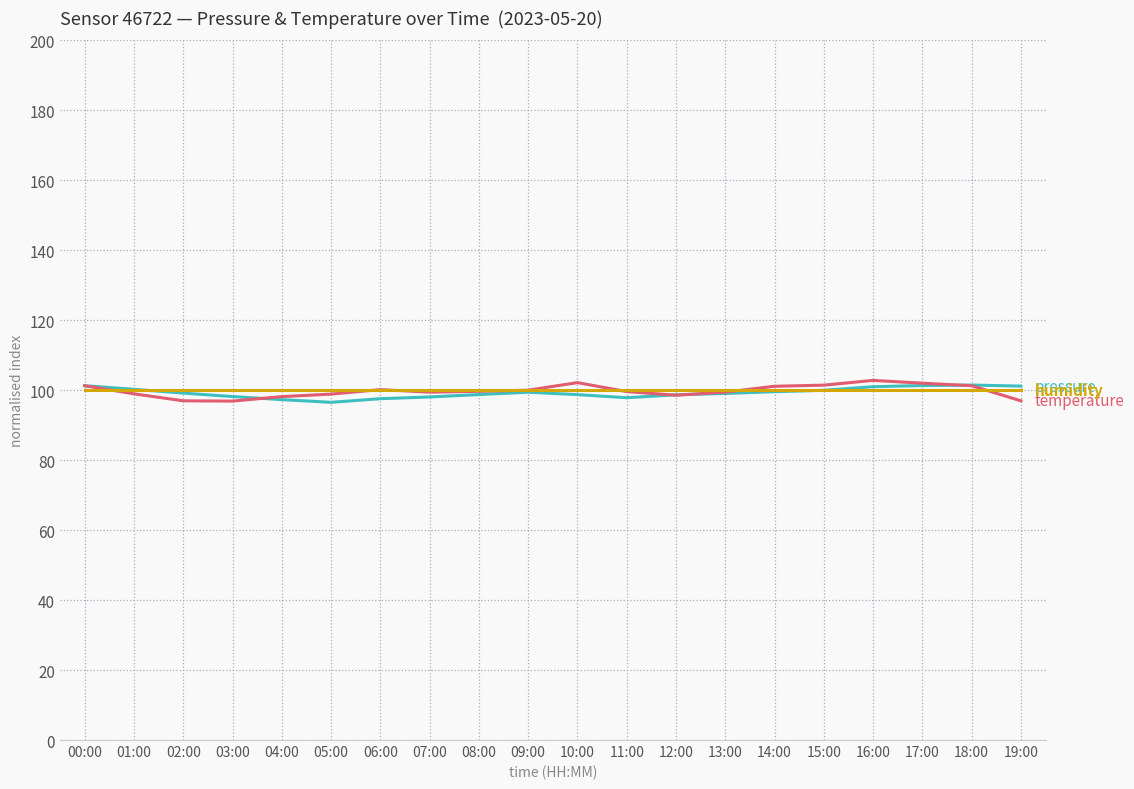

What is the smallest value displayed?

96.5